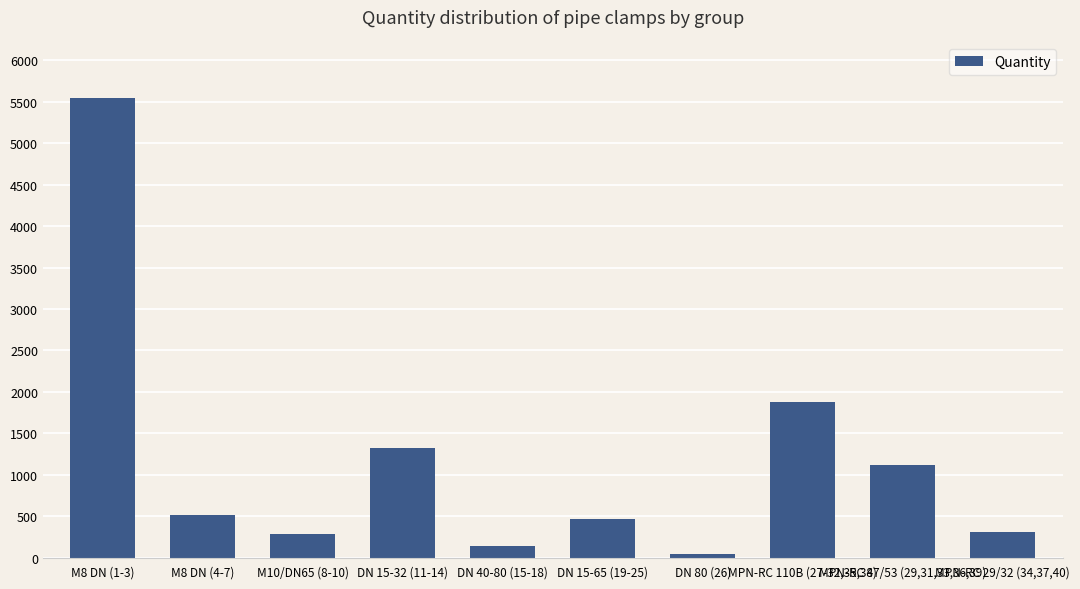

What is the average value?

1162